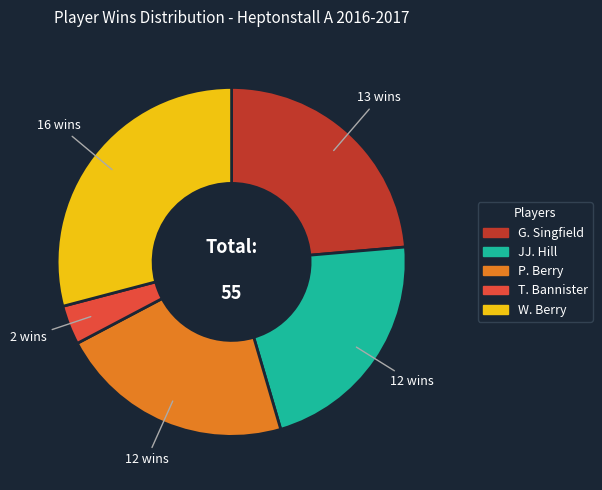

What is the smallest slice in the pie chart?

T. Bannister